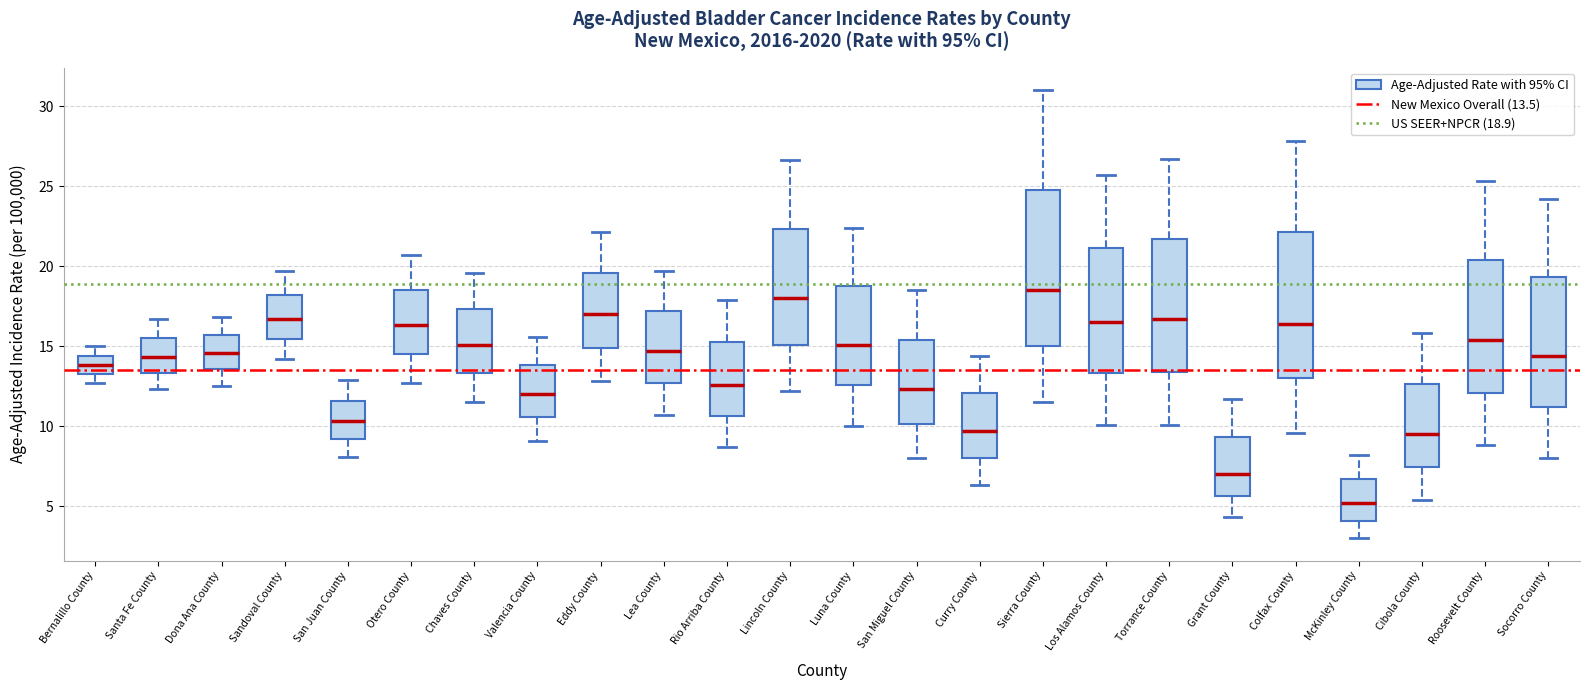

Reading left to right, transcribe this box plot: for each box, give where its median line is, the range the box spans, and where its two whiskers end, as read against the y-axis. The values are not printed on the chart, so give them approximately, as read against the axis.

Bernalillo County: median 14.0, box 13.5 to 14.5, whiskers 12.5 to 15.0
Santa Fe County: median 14.5, box 13.5 to 15.5, whiskers 12.5 to 16.5
Dona Ana County: median 14.5, box 13.5 to 15.5, whiskers 12.5 to 17.0
Sandoval County: median 16.5, box 15.5 to 18.0, whiskers 14.0 to 19.5
San Juan County: median 10.5, box 9.0 to 11.5, whiskers 8.0 to 13.0
Otero County: median 16.5, box 14.5 to 18.5, whiskers 12.5 to 20.5
Chaves County: median 15.0, box 13.5 to 17.5, whiskers 11.5 to 19.5
Valencia County: median 12.0, box 10.5 to 14.0, whiskers 9.0 to 15.5
Eddy County: median 17.0, box 15.0 to 19.5, whiskers 13.0 to 22.0
Lea County: median 14.5, box 12.5 to 17.0, whiskers 10.5 to 19.5
Rio Arriba County: median 12.5, box 10.5 to 15.5, whiskers 8.5 to 18.0
Lincoln County: median 18.0, box 15.0 to 22.5, whiskers 12.0 to 26.5
Luna County: median 15.0, box 12.5 to 19.0, whiskers 10.0 to 22.5
San Miguel County: median 12.5, box 10.0 to 15.5, whiskers 8.0 to 18.5
Curry County: median 9.5, box 8.0 to 12.0, whiskers 6.5 to 14.5
Sierra County: median 18.5, box 15.0 to 25.0, whiskers 11.5 to 31.0
Los Alamos County: median 16.5, box 13.5 to 21.0, whiskers 10.0 to 25.5
Torrance County: median 16.5, box 13.5 to 21.5, whiskers 10.0 to 26.5
Grant County: median 7.0, box 5.5 to 9.5, whiskers 4.5 to 11.5
Colfax County: median 16.5, box 13.0 to 22.0, whiskers 9.5 to 28.0
McKinley County: median 5.0, box 4.0 to 6.5, whiskers 3.0 to 8.0
Cibola County: median 9.5, box 7.5 to 12.5, whiskers 5.5 to 16.0
Roosevelt County: median 15.5, box 12.0 to 20.5, whiskers 9.0 to 25.5
Socorro County: median 14.5, box 11.0 to 19.5, whiskers 8.0 to 24.0